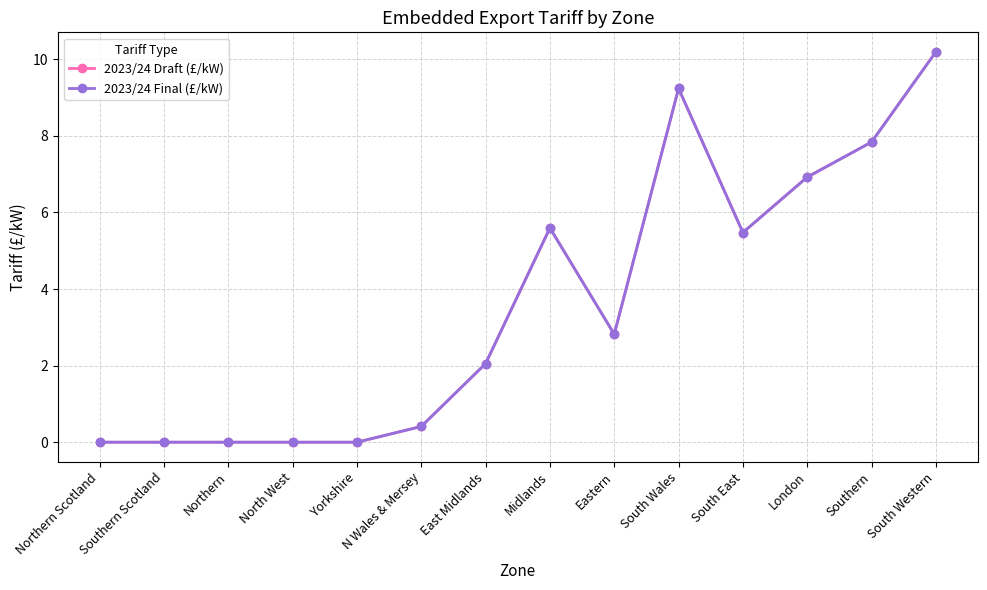

Where is 2023/24 Final (£/kW) nearest to the value 5?

South East